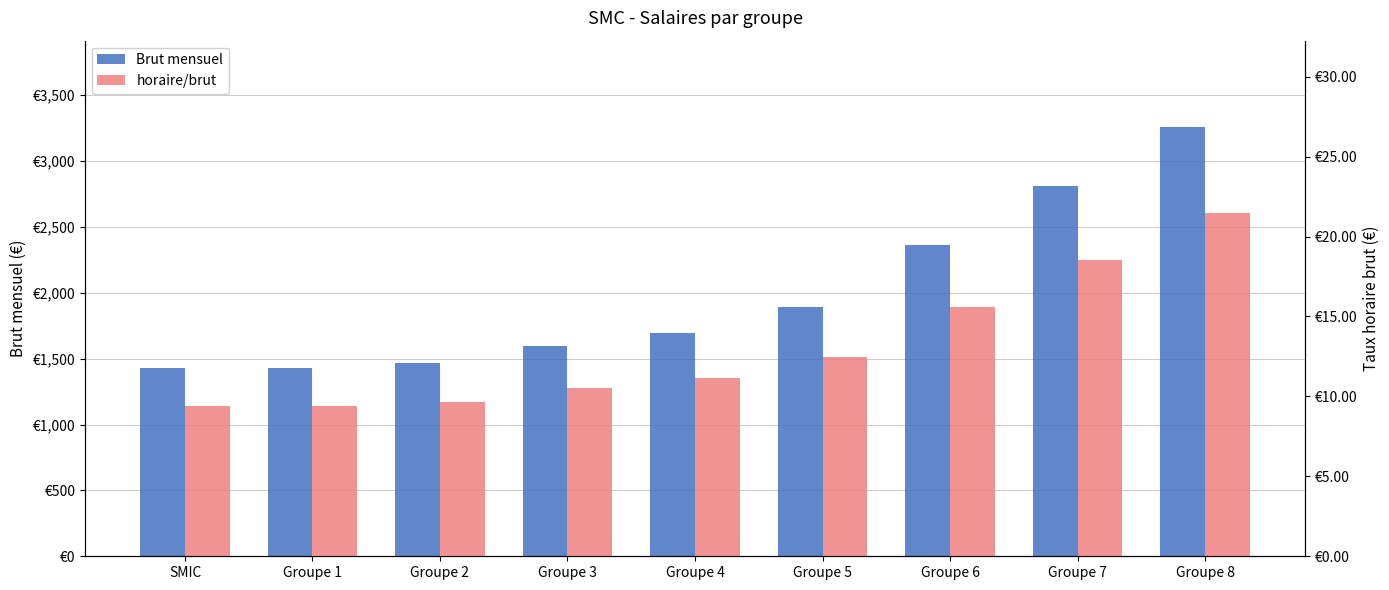

Reading left to right, extract all data points from this chart.

Brut mensuel: SMIC=1430.2	Groupe 1=1427.2	Groupe 2=1466.6	Groupe 3=1594.0	Groupe 4=1691.1	Groupe 5=1894.3	Groupe 6=2363.0	Groupe 7=2810.4	Groupe 8=3260.8
horaire/brut: SMIC=9.4	Groupe 1=9.4	Groupe 2=9.7	Groupe 3=10.5	Groupe 4=11.2	Groupe 5=12.5	Groupe 6=15.6	Groupe 7=18.5	Groupe 8=21.5